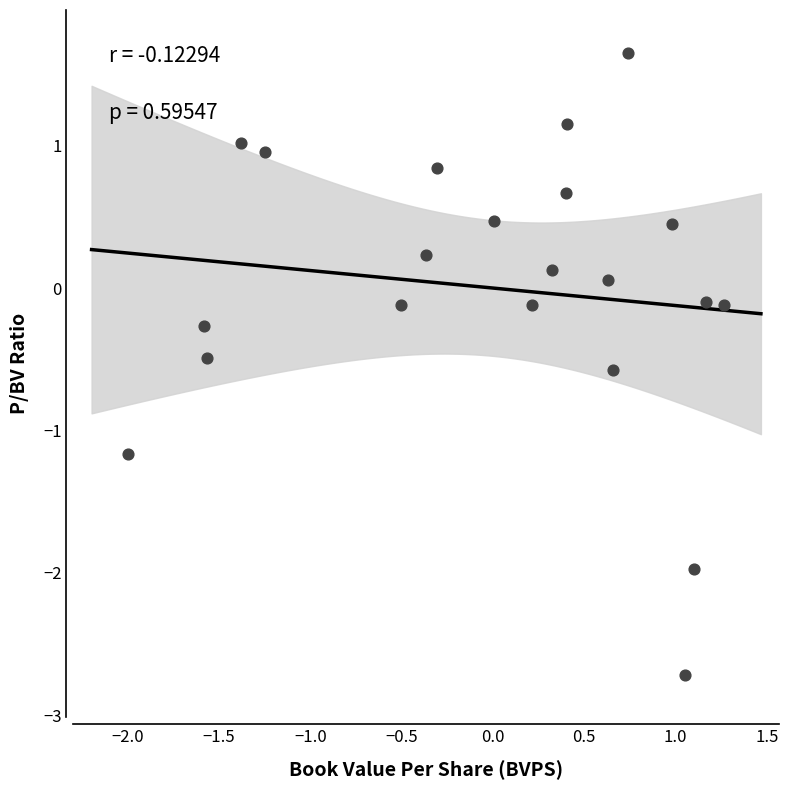

What is the range of X values (max minus min)?

3.3